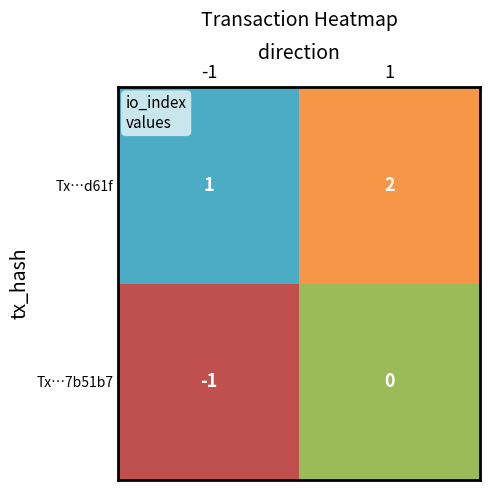

What is the sum of all Tx…d61f values?

3